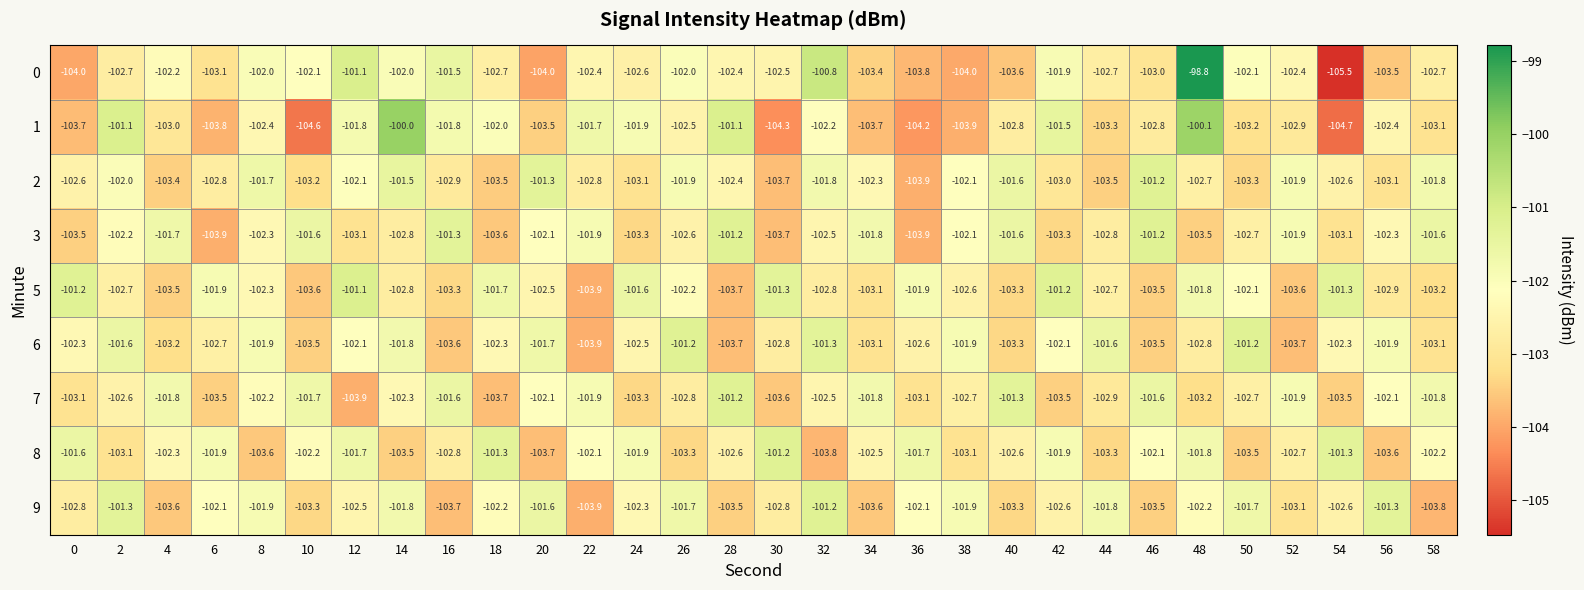

What is the total value across all series at 52?

-924.1